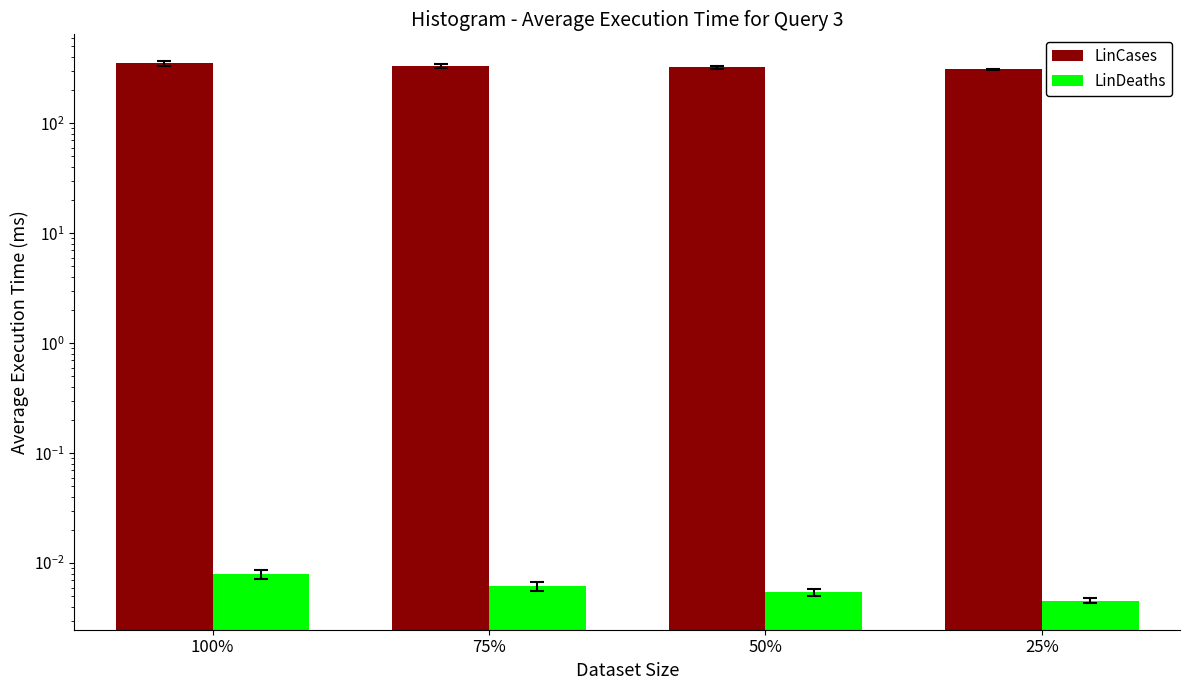

What are all the series names shown in the legend?

LinCases, LinDeaths